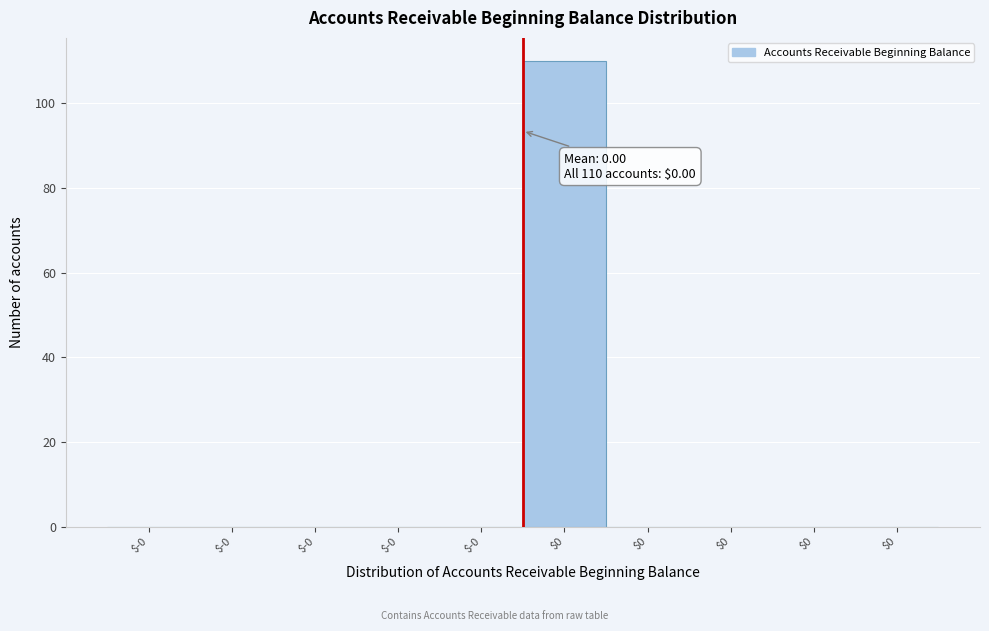

Are the bars horizontal?

No